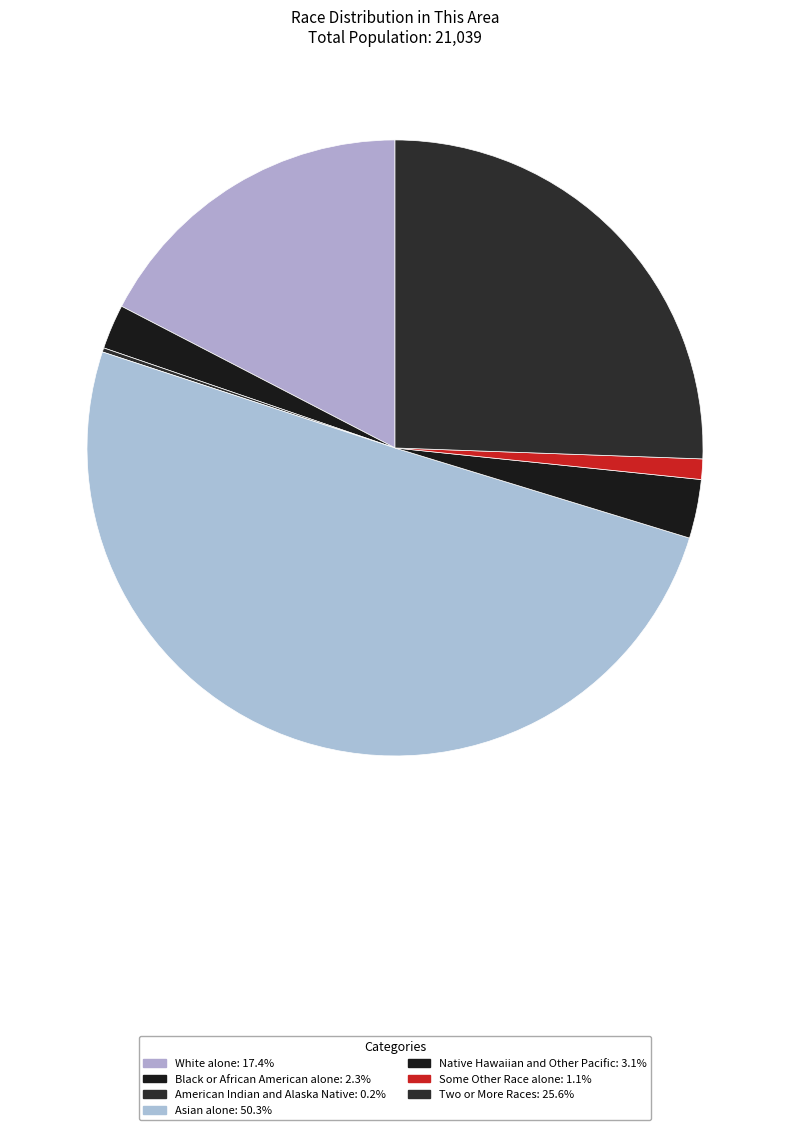

Is Two or More Races the majority of the pie?

No